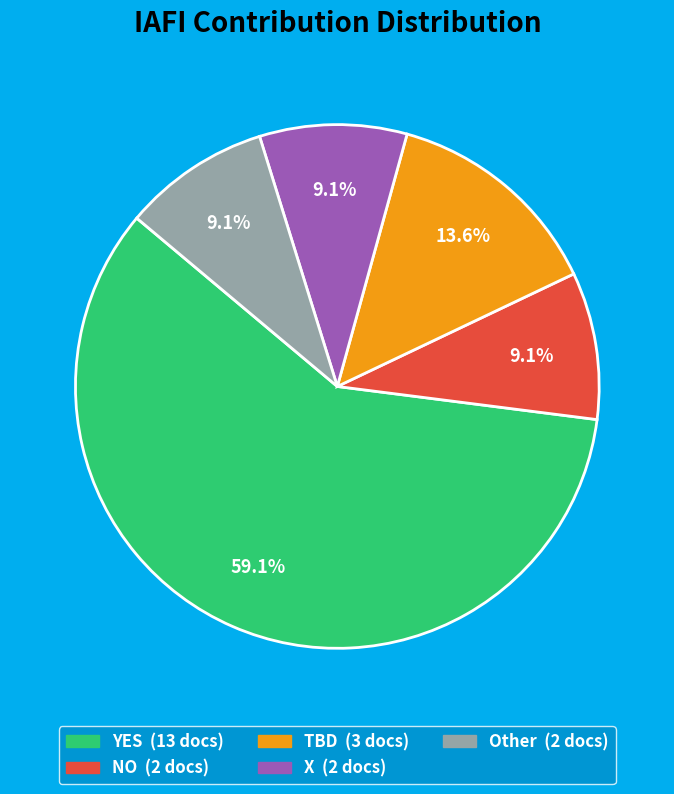

How many segments does this pie chart have?

5